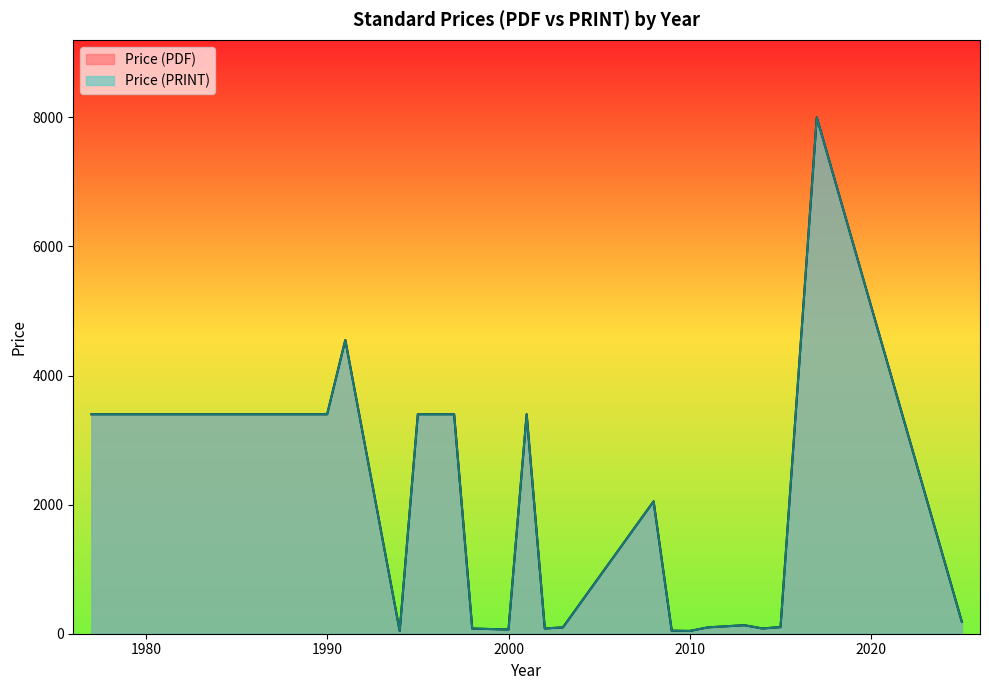

Does the chart display data point markers on the line(s)?

No